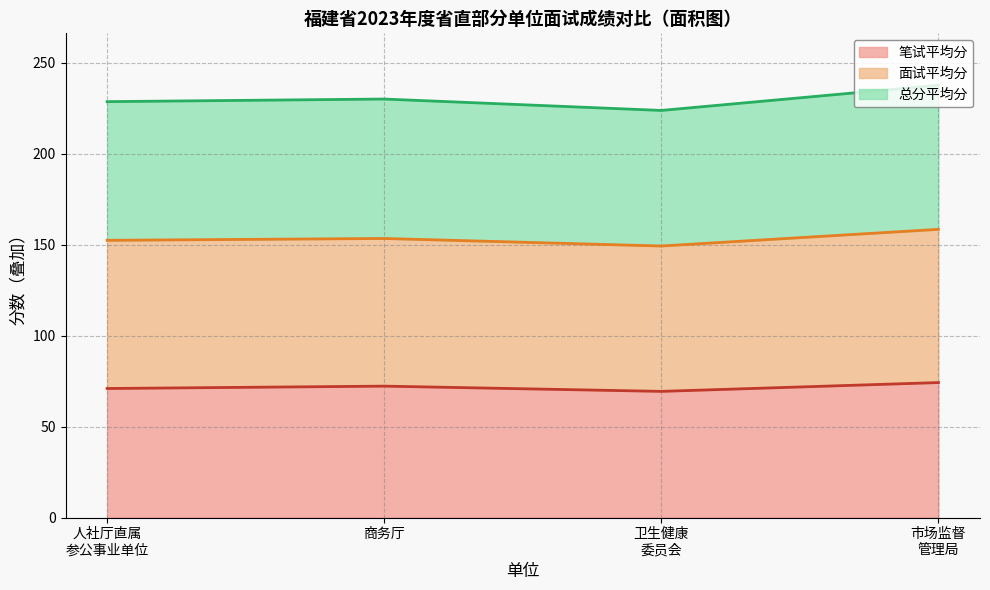

What is the highest value of the 笔试平均分 series?

74.2